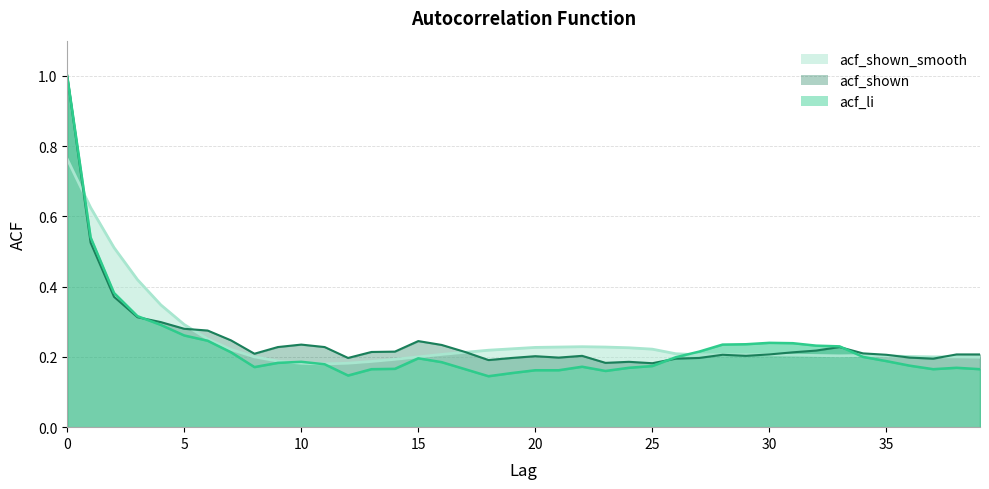

The acf_shown_smooth series shows 0.2 at 19. True or false?

True